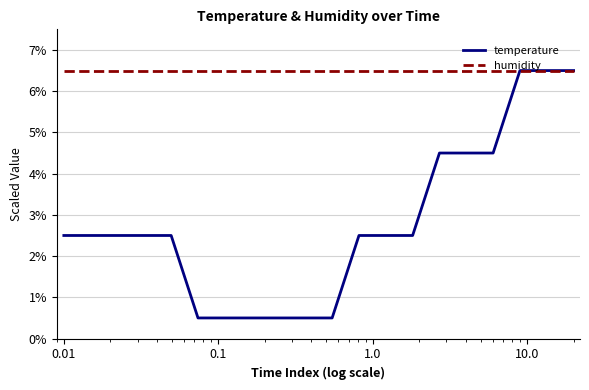

Does the chart have visible grid lines?

Yes